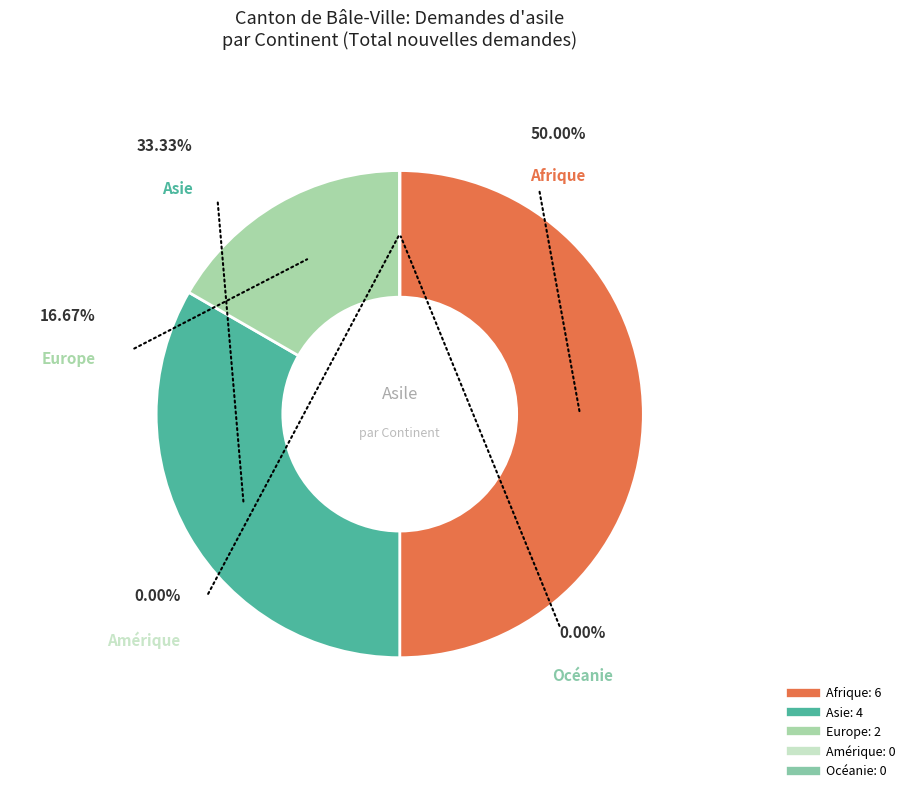

Count the number of slices in the pie.

5